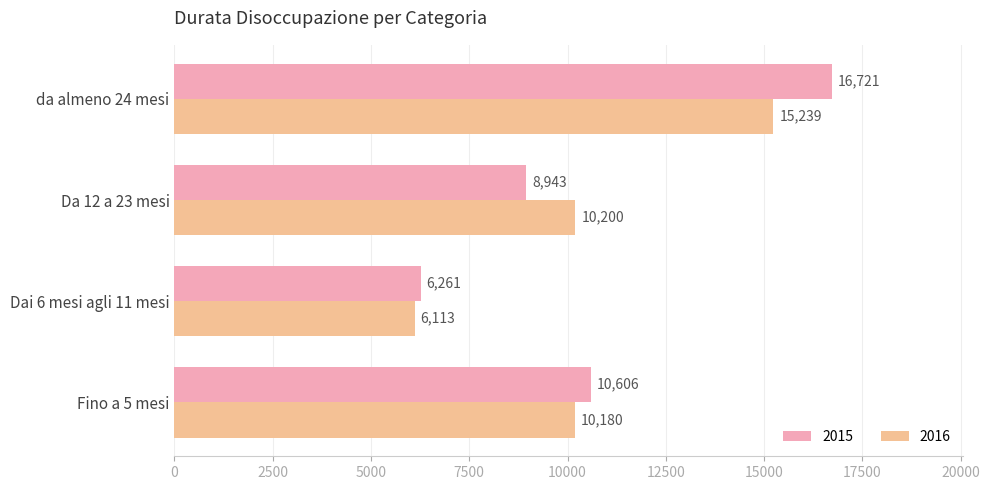

List the series in order of their peak value, highest first.

2015, 2016